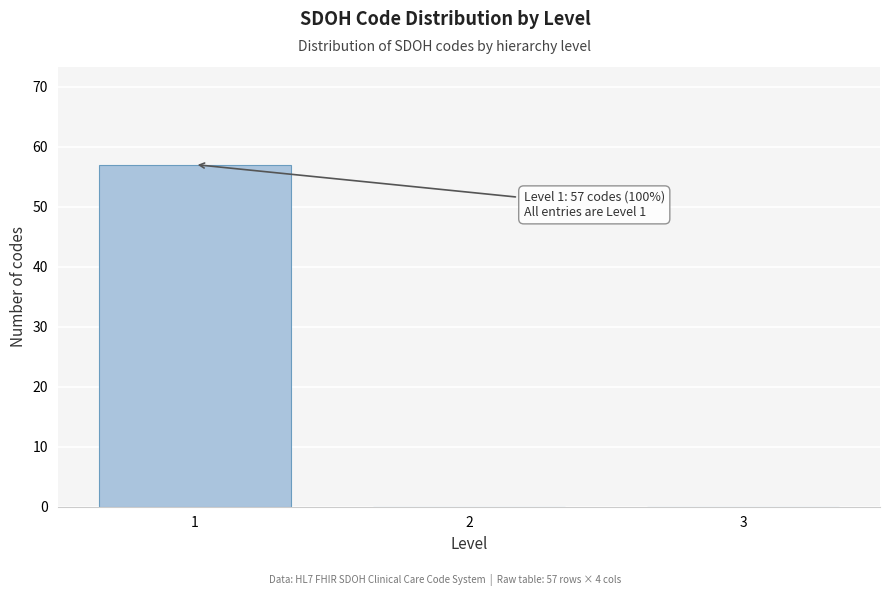

Reading left to right, transcribe all the data shown in this chart.

1=57	2=0	3=0